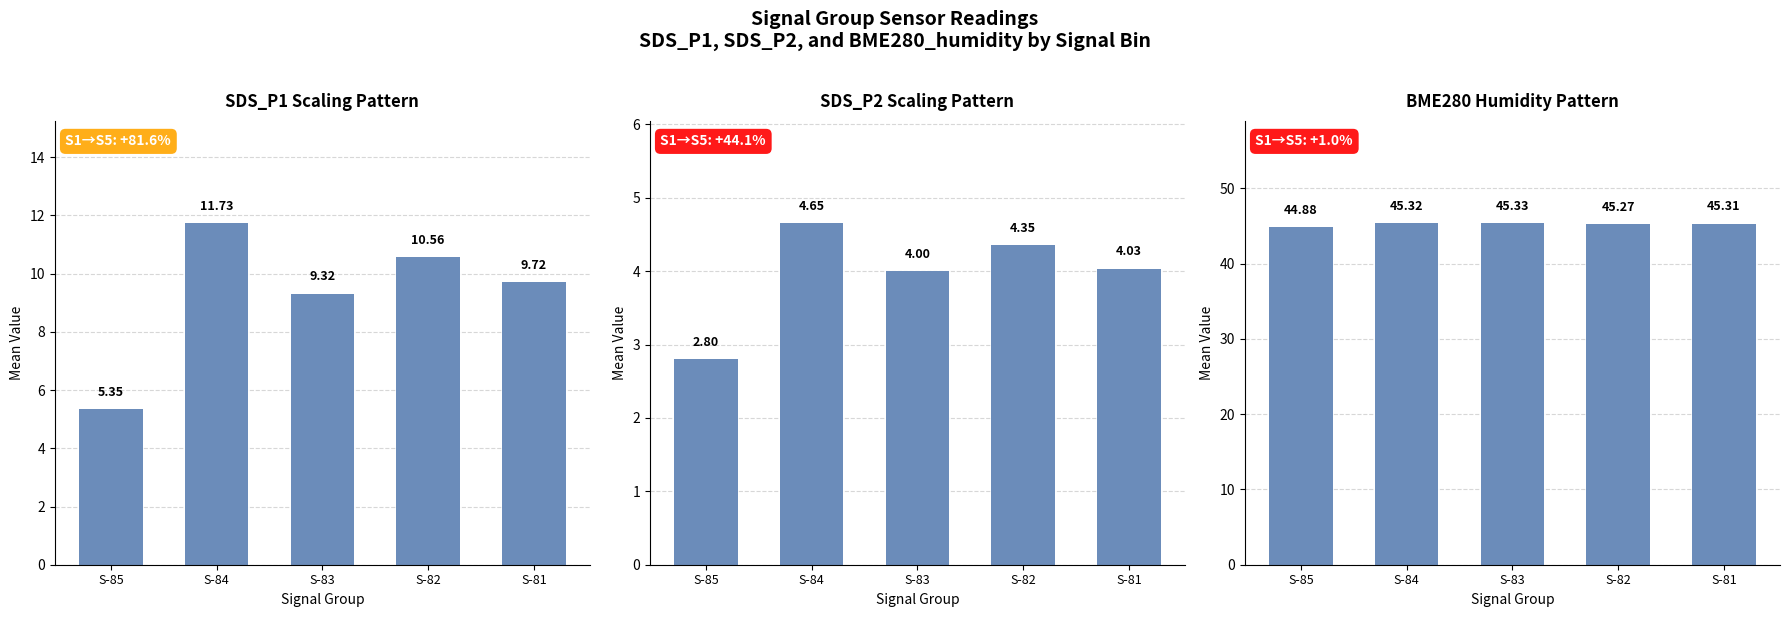

Which series has the largest range (max minus min)?

SDS_P1 Scaling Pattern